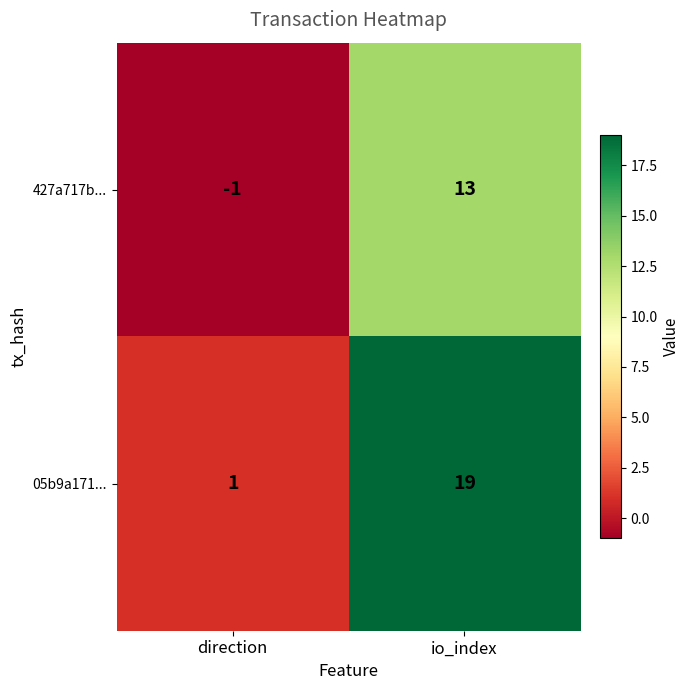

What is the sum of all 427a717b... values?

12